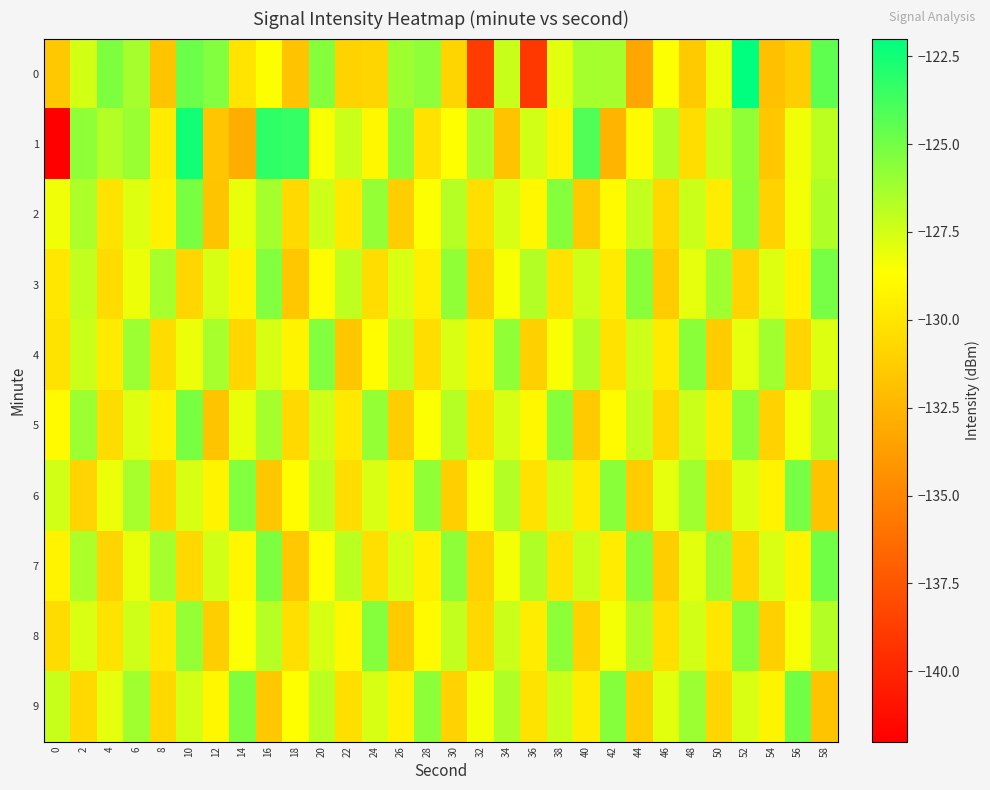

Reading left to right, list all the values displayed in this chart.

0: 0=-131.5	2=-127.5	4=-125.3	6=-126.4	8=-131.7	10=-124.8	12=-125.4	14=-130.1	16=-128.6	18=-131.8	20=-125.5	22=-130.9	24=-130.8	26=-126.2	28=-125.7	30=-130.9	32=-138.9	34=-127.2	36=-139.1	38=-127.9	40=-126.3	42=-126.4	44=-133.2	46=-128.6	48=-131.4	50=-128.2	52=-122.0	54=-131.9	56=-131.2	58=-124.5
1: 0=-142.0	2=-125.8	4=-126.7	6=-126.0	8=-129.6	10=-122.5	12=-131.7	14=-132.9	16=-123.3	18=-123.4	20=-128.5	22=-127.3	24=-129.1	26=-125.6	28=-130.2	30=-128.7	32=-126.4	34=-131.8	36=-127.5	38=-129.3	40=-124.1	42=-132.5	44=-128.9	46=-126.7	48=-130.4	50=-127.2	52=-125.8	54=-131.6	56=-128.3	58=-126.9
2: 0=-128.3	2=-126.5	4=-130.1	6=-127.8	8=-129.4	10=-125.2	12=-131.7	14=-128.1	16=-126.3	18=-130.6	20=-127.4	22=-129.8	24=-125.9	26=-131.2	28=-128.6	30=-126.8	32=-130.3	34=-127.6	36=-129.1	38=-125.5	40=-131.4	42=-128.9	44=-127.1	46=-130.7	48=-127.3	50=-129.6	52=-125.7	54=-131.0	56=-128.4	58=-126.6
3: 0=-129.9	2=-127.1	4=-130.5	6=-128.2	8=-126.4	10=-130.8	12=-127.6	14=-129.2	16=-125.4	18=-131.6	20=-128.8	22=-127.0	24=-130.4	26=-127.7	28=-129.5	30=-125.8	32=-131.1	34=-128.5	36=-126.7	38=-130.2	40=-127.4	42=-129.7	44=-125.6	46=-131.3	48=-128.0	50=-126.2	52=-130.9	54=-127.8	56=-129.3	58=-125.1
4: 0=-130.1	2=-127.3	4=-129.7	6=-126.1	8=-130.5	10=-128.2	12=-126.4	14=-130.8	16=-127.6	18=-129.2	20=-125.4	22=-131.6	24=-128.8	26=-127.0	28=-130.4	30=-127.7	32=-129.5	34=-125.8	36=-131.1	38=-128.5	40=-126.7	42=-130.2	44=-127.4	46=-129.7	48=-125.6	50=-131.3	52=-128.0	54=-126.2	56=-130.9	58=-127.8
5: 0=-128.9	2=-126.1	4=-130.5	6=-127.8	8=-129.4	10=-125.2	12=-131.7	14=-128.1	16=-126.3	18=-130.6	20=-127.4	22=-129.8	24=-125.9	26=-131.2	28=-128.6	30=-126.8	32=-130.3	34=-127.6	36=-129.1	38=-125.5	40=-131.4	42=-128.9	44=-127.1	46=-130.7	48=-127.3	50=-129.6	52=-125.7	54=-131.0	56=-128.4	58=-126.6
6: 0=-127.5	2=-130.9	4=-128.2	6=-126.4	8=-130.8	10=-127.6	12=-129.2	14=-125.4	16=-131.6	18=-128.8	20=-127.0	22=-130.4	24=-127.7	26=-129.5	28=-125.8	30=-131.1	32=-128.5	34=-126.7	36=-130.2	38=-127.4	40=-129.7	42=-125.6	44=-131.3	46=-128.0	48=-126.2	50=-130.9	52=-127.8	54=-129.3	56=-125.1	58=-131.8
7: 0=-129.3	2=-126.5	4=-130.9	6=-128.1	8=-126.3	10=-130.7	12=-127.5	14=-129.1	16=-125.3	18=-131.5	20=-128.7	22=-126.9	24=-130.3	26=-127.6	28=-129.4	30=-125.7	32=-131.0	34=-128.4	36=-126.6	38=-130.1	40=-127.3	42=-129.6	44=-125.5	46=-131.2	48=-127.9	50=-126.1	52=-130.8	54=-127.7	56=-129.2	58=-125.0
8: 0=-130.5	2=-127.7	4=-130.1	6=-127.4	8=-129.8	10=-125.9	12=-131.2	14=-128.6	16=-126.8	18=-130.3	20=-127.6	22=-129.1	24=-125.5	26=-131.4	28=-128.9	30=-127.1	32=-130.7	34=-127.3	36=-129.6	38=-125.7	40=-131.0	42=-128.4	44=-126.6	46=-130.3	48=-127.5	50=-129.9	52=-125.6	54=-131.1	56=-128.5	58=-126.7
9: 0=-127.2	2=-130.6	4=-128.0	6=-126.2	8=-130.7	10=-127.5	12=-129.1	14=-125.3	16=-131.5	18=-128.7	20=-126.9	22=-130.3	24=-127.6	26=-129.4	28=-125.7	30=-131.0	32=-128.4	34=-126.6	36=-130.1	38=-127.3	40=-129.6	42=-125.5	44=-131.2	46=-127.9	48=-126.1	50=-130.8	52=-127.7	54=-129.2	56=-125.0	58=-131.7